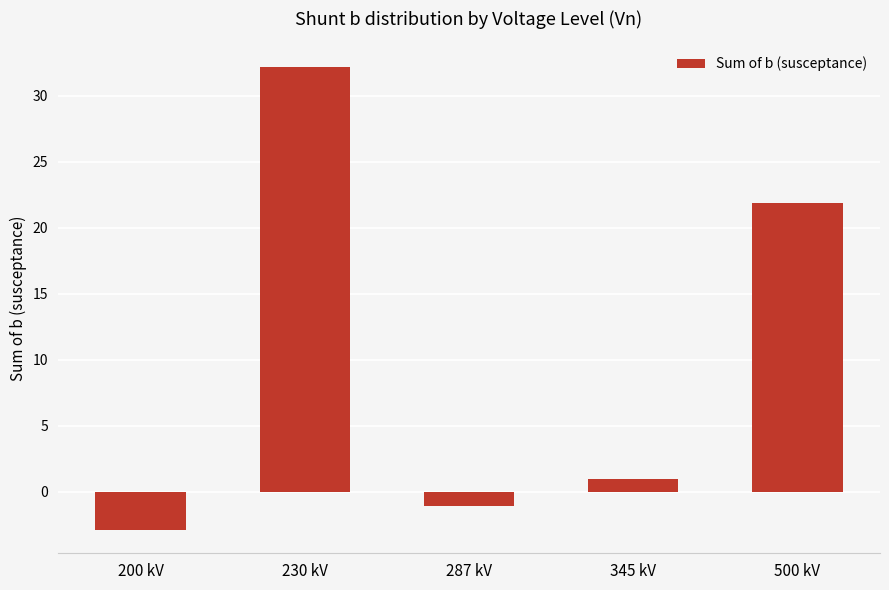

What is the sum of all values?

51.1